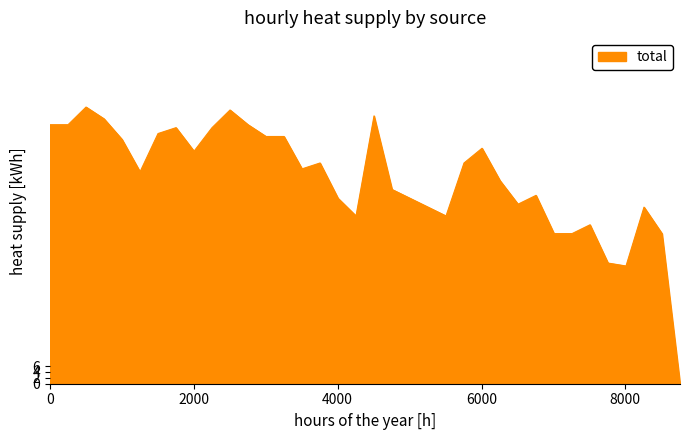

What is the difference between the maximum and minimum values?

94